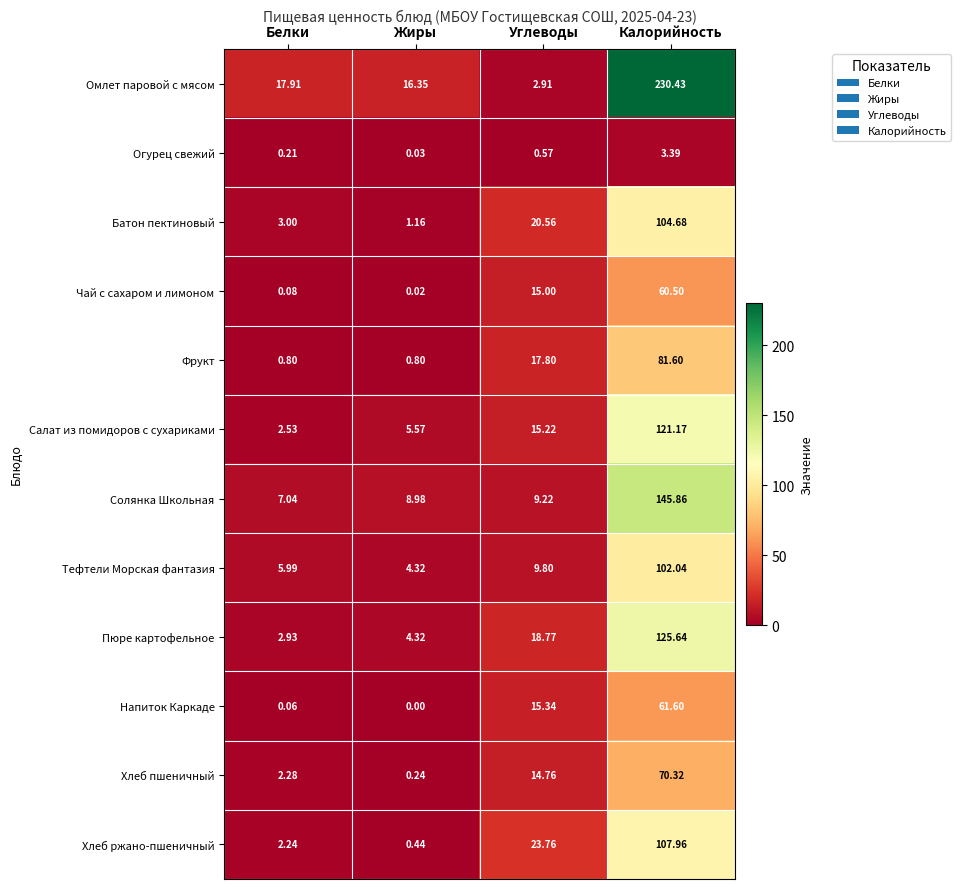

Which series has the largest total across all categories?

Омлет паровой с мясом